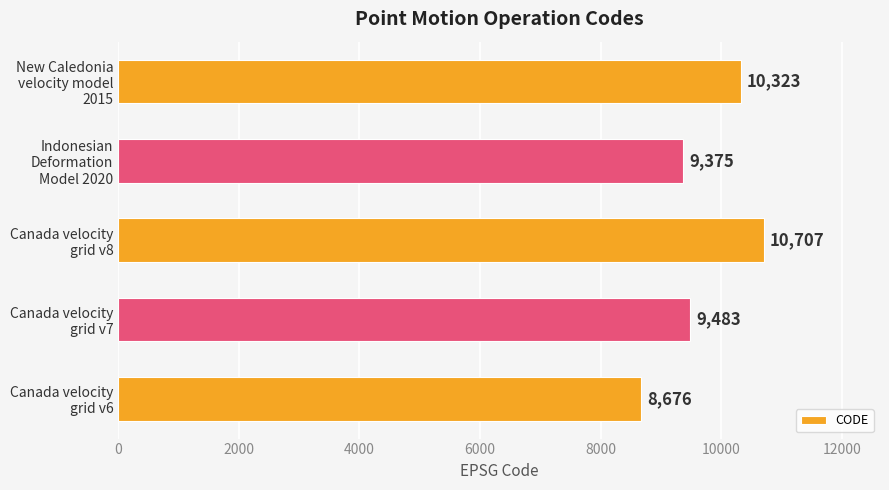

Where is the data nearest to the value 9691?

Canada velocity
grid v7